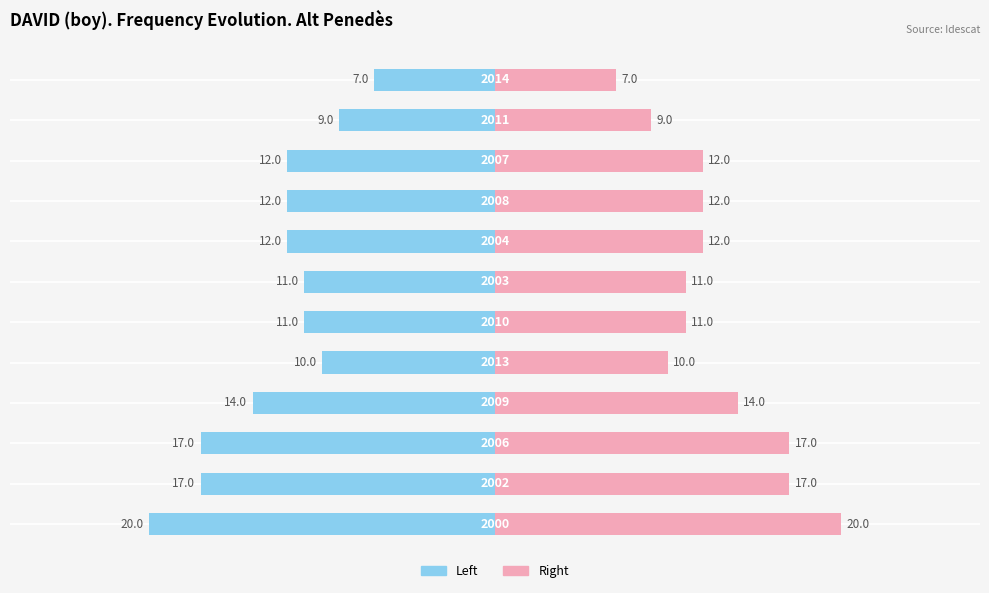

The value of Frequency (left) at 10 is -6. True or false?

False